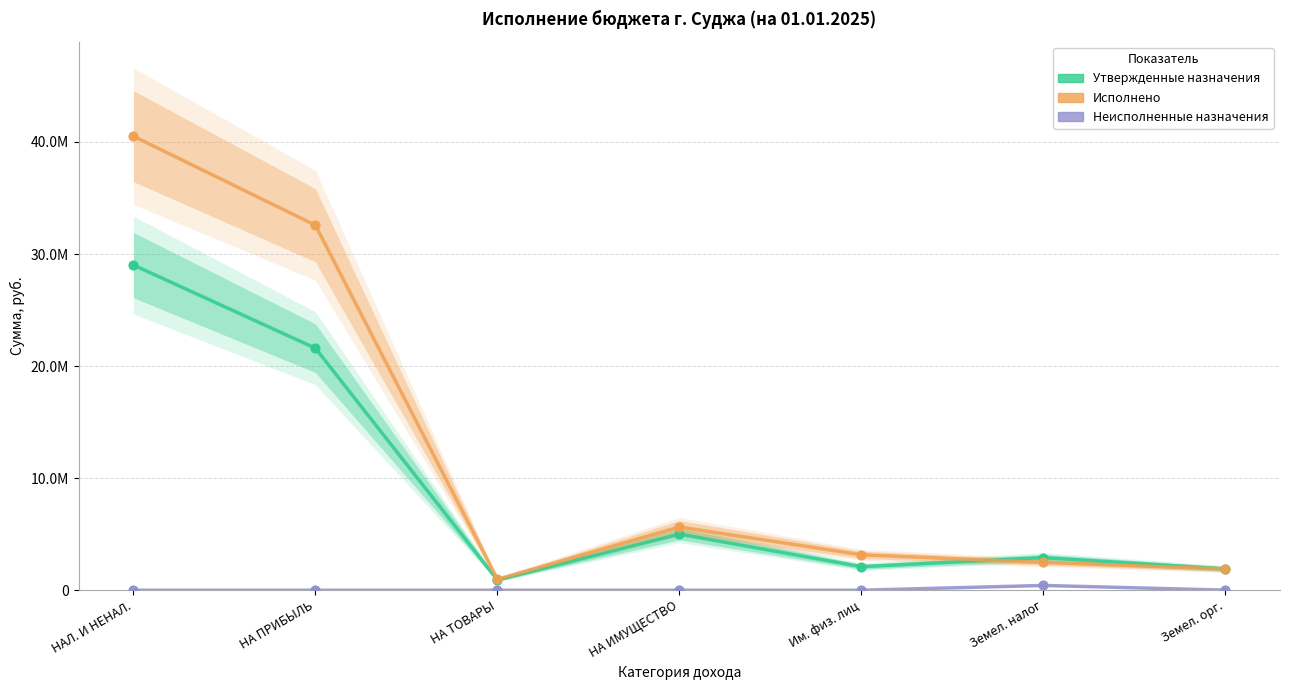

Which series has the widest spread of Y values?

Исполнено